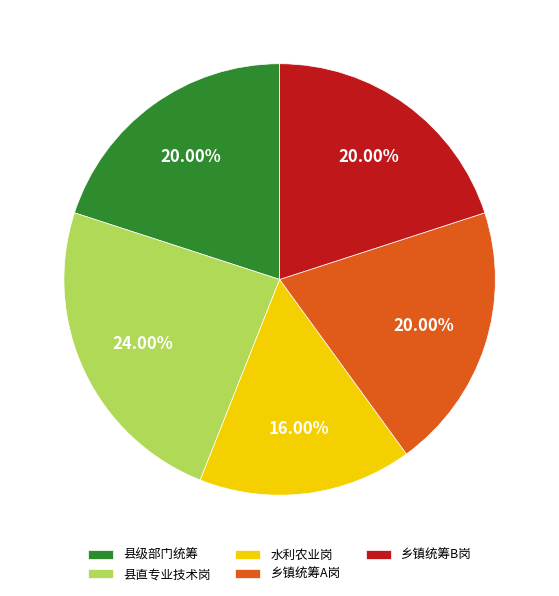

Which slice is the smallest?

水利农业岗